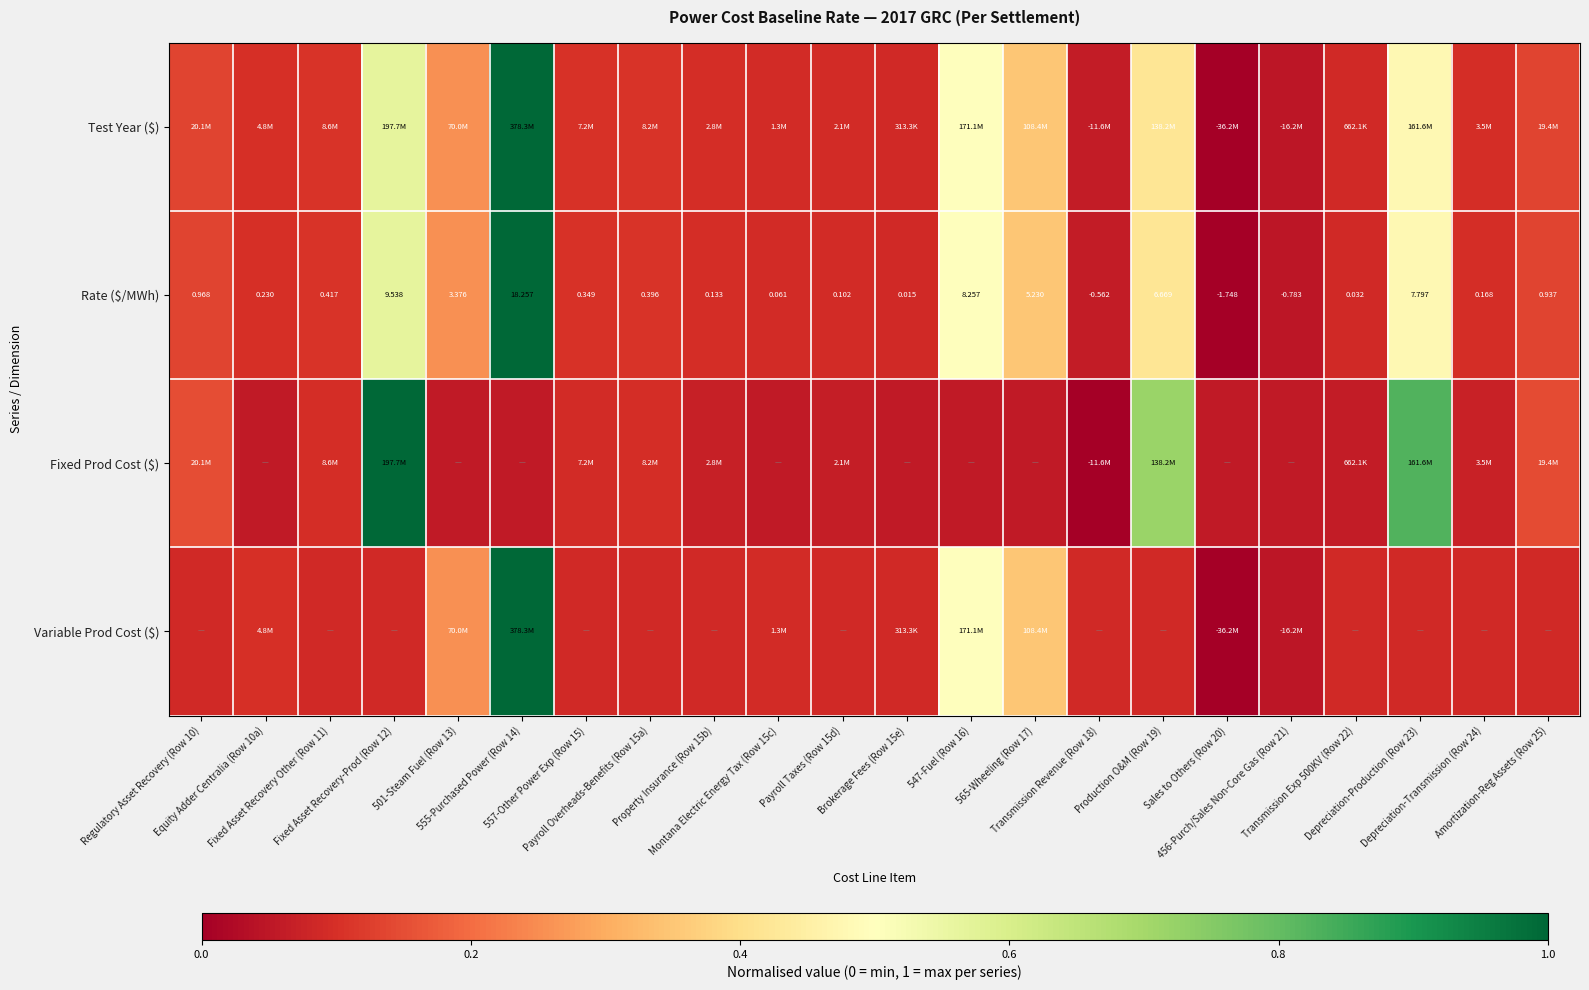

The Fixed Prod Cost ($) series shows 0.2 at Regulatory Asset Recovery (Row 10). True or false?

True